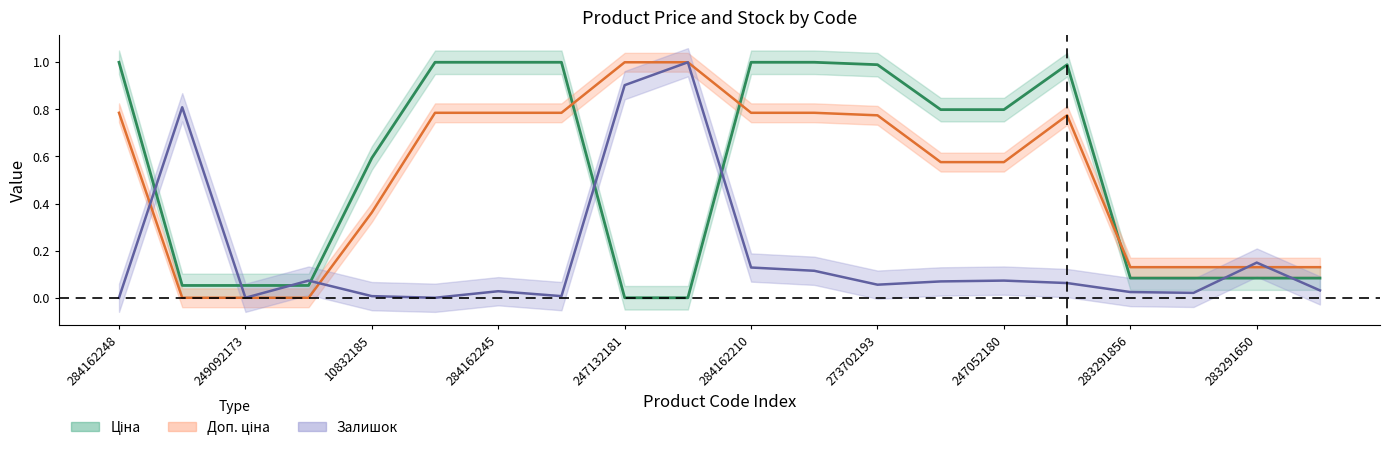

Does the chart have visible grid lines?

No